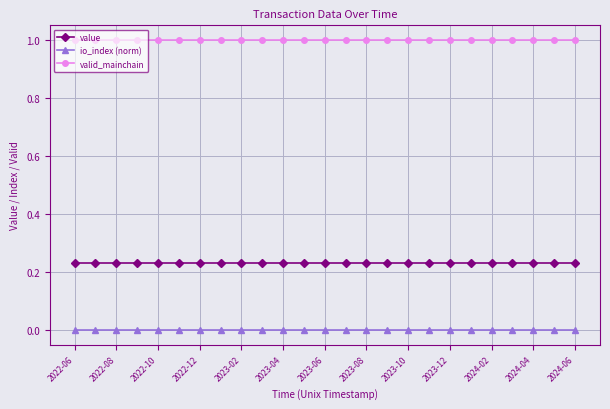

What is the sum of all value values?

5.8